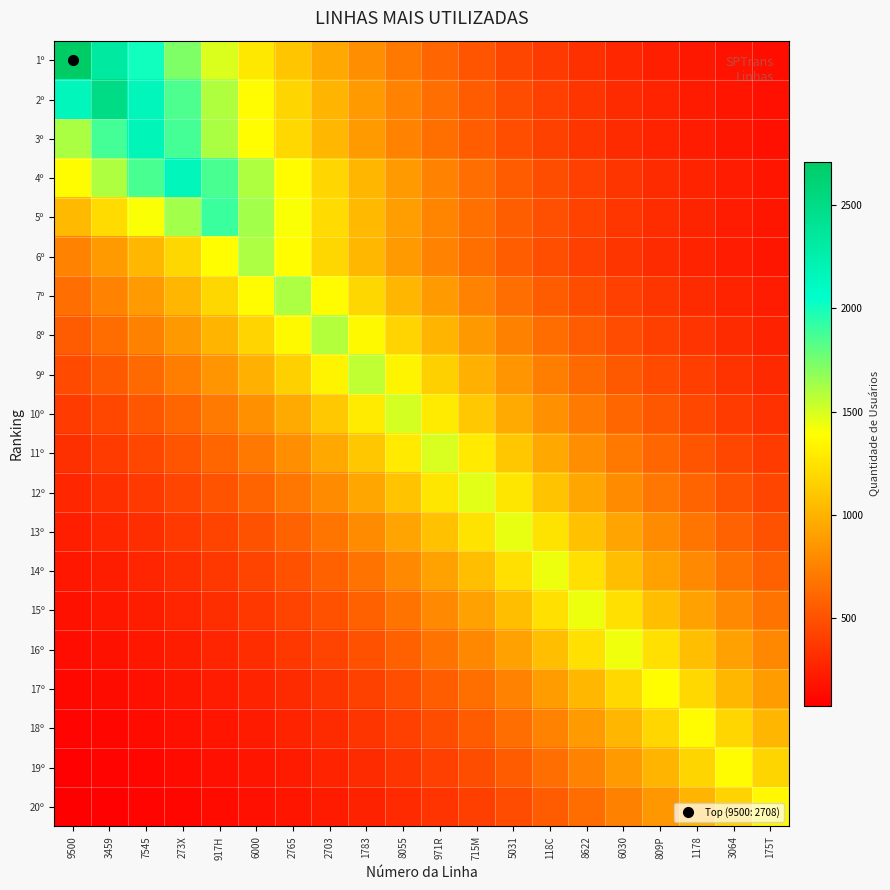

Which has a higher value, 2703 or 1783?

2703